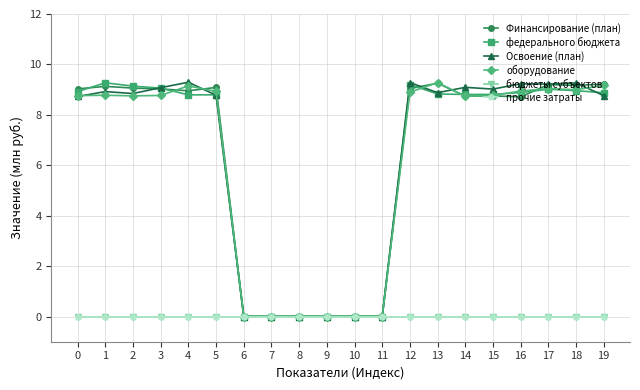

How many lines are shown in the chart?

6